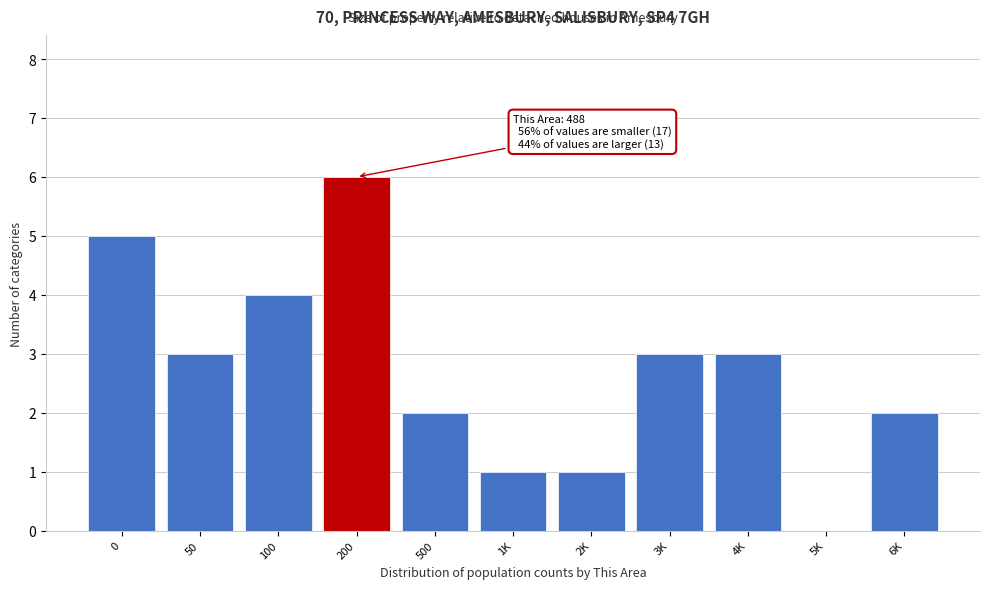

Reading left to right, what are all the values shown in this chart?

0=5	50=3	100=4	200=6	500=2	1K=1	2K=1	3K=3	4K=3	5K=0	6K=2